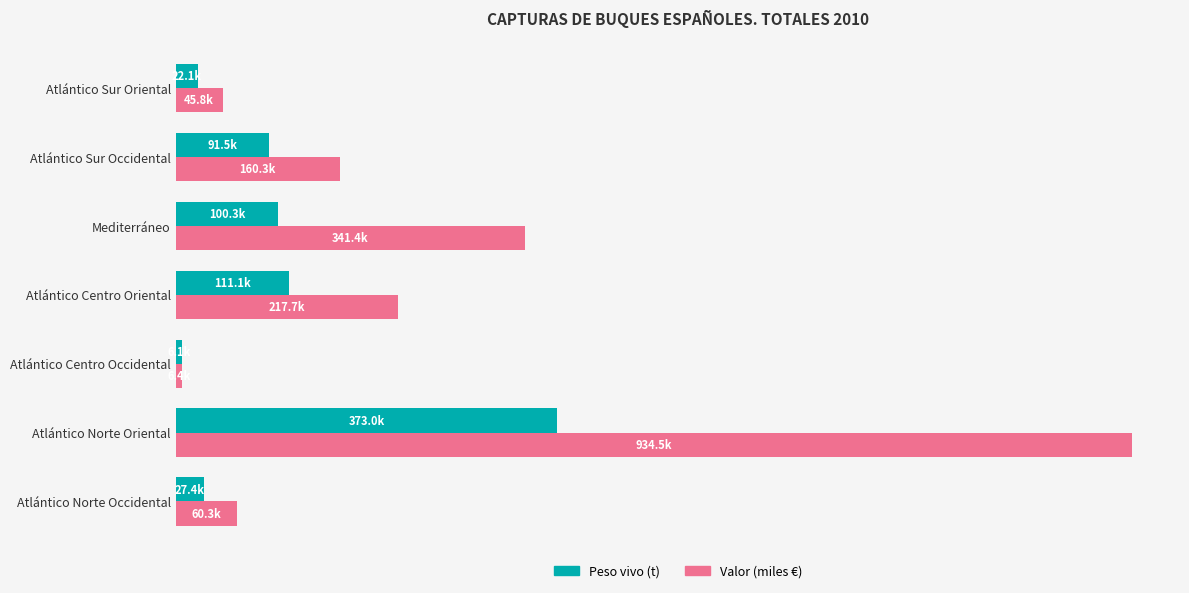

At how many categories does at least one series exceed 470444?

1